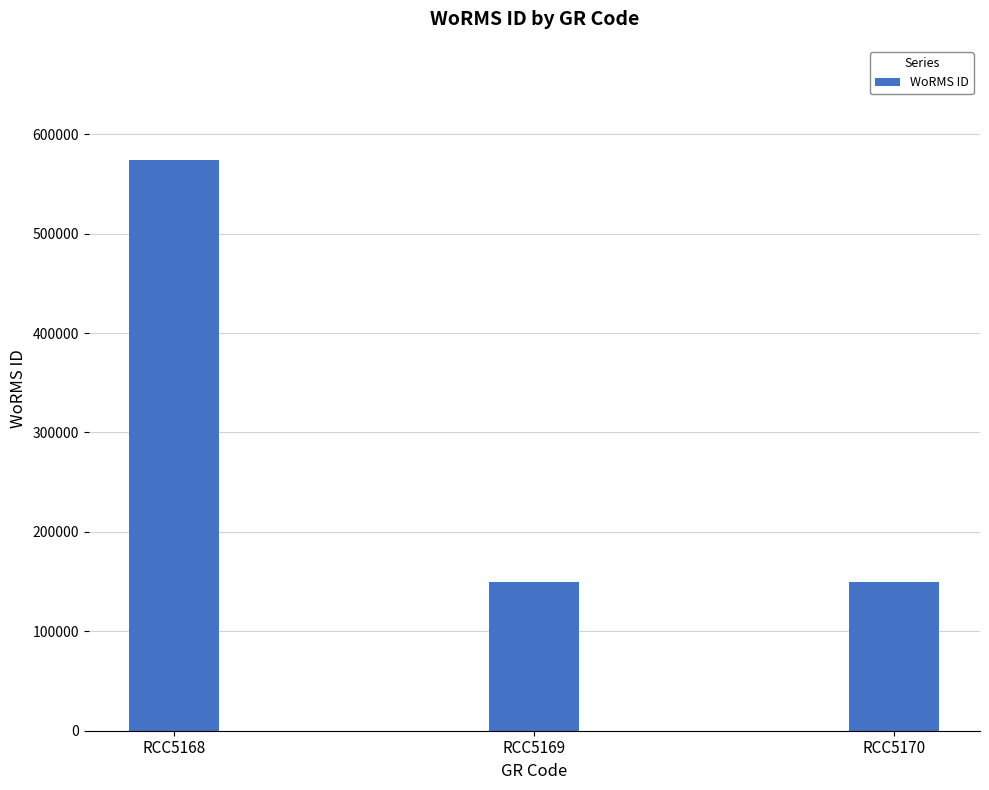

Reading left to right, transcribe all the data shown in this chart.

RCC5168=574064	RCC5169=149142	RCC5170=149142